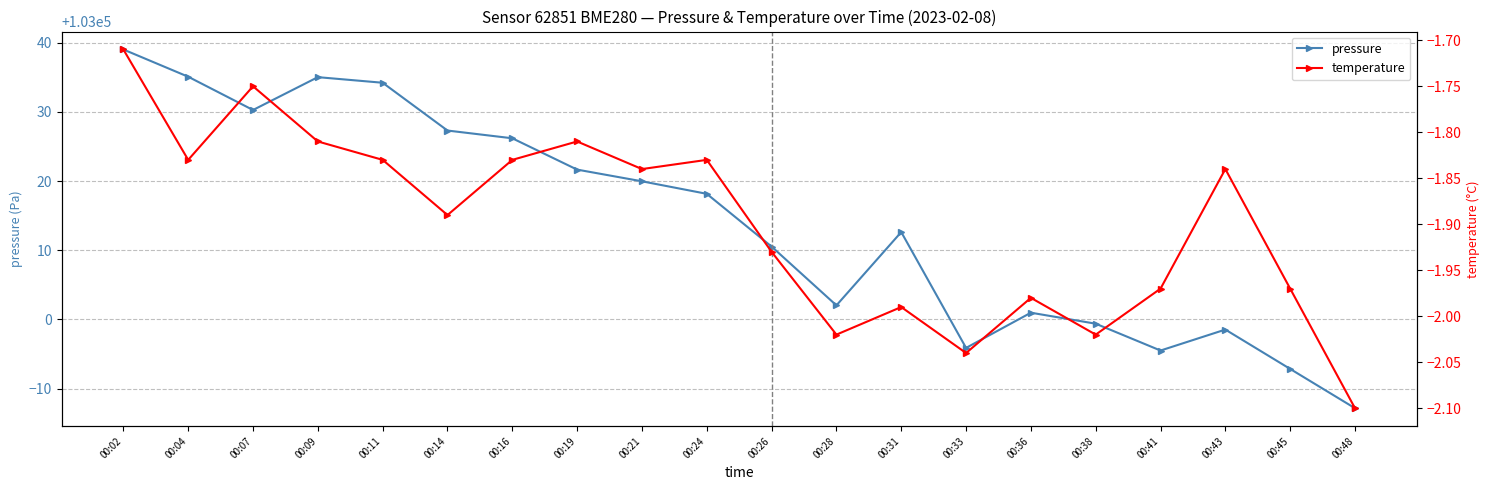

Reading left to right, extract all data points from this chart.

pressure: 103039.0	103035.1	103030.3	103035.0	103034.2	103027.3	103026.2	103021.7	103020.0	103018.2	103010.5	103002.0	103012.6	102995.9	103001.0	102999.4	102995.5	102998.5	102992.8	102987.2
temperature: -1.7	-1.8	-1.8	-1.8	-1.8	-1.9	-1.8	-1.8	-1.8	-1.8	-1.9	-2.0	-2.0	-2.0	-2.0	-2.0	-2.0	-1.8	-2.0	-2.1